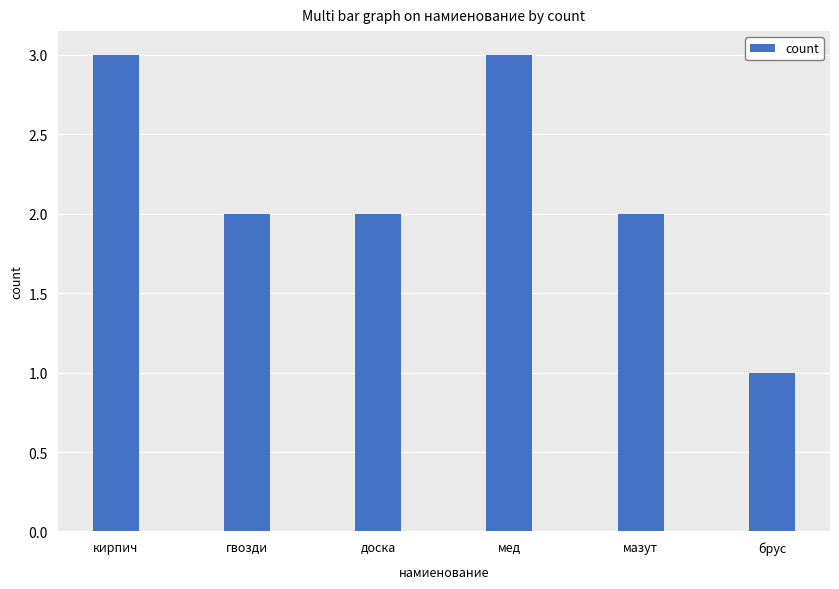

What value does the data have at кирпич?

3